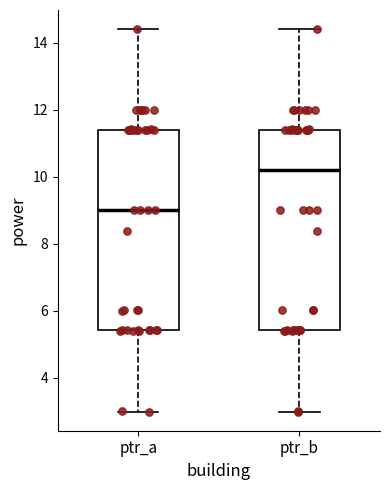

Reading left to right, read every box against the y-axis: the position of its median line, the range the box covers, and the ends of its whiskers. The values are not printed on the chart, so give them approximately, as read against the axis.

ptr_a: median 9.0, box 5.4 to 11.4, whiskers 3.0 to 14.4
ptr_b: median 10.2, box 5.4 to 11.4, whiskers 3.0 to 14.4